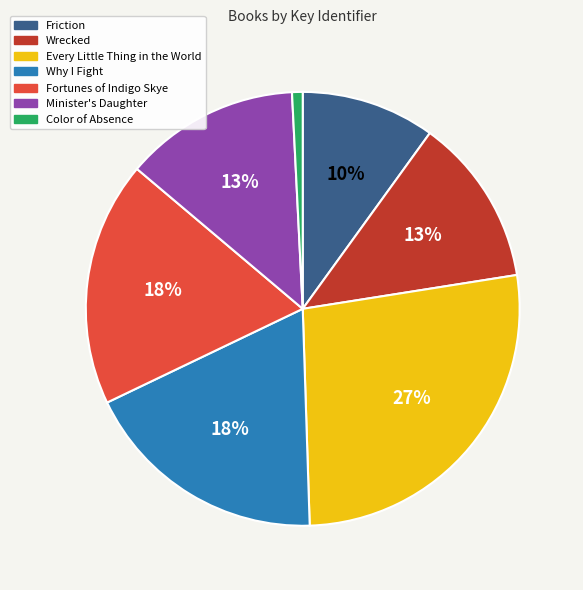

True or false: Minister's Daughter accounts for 13% of the total.

True